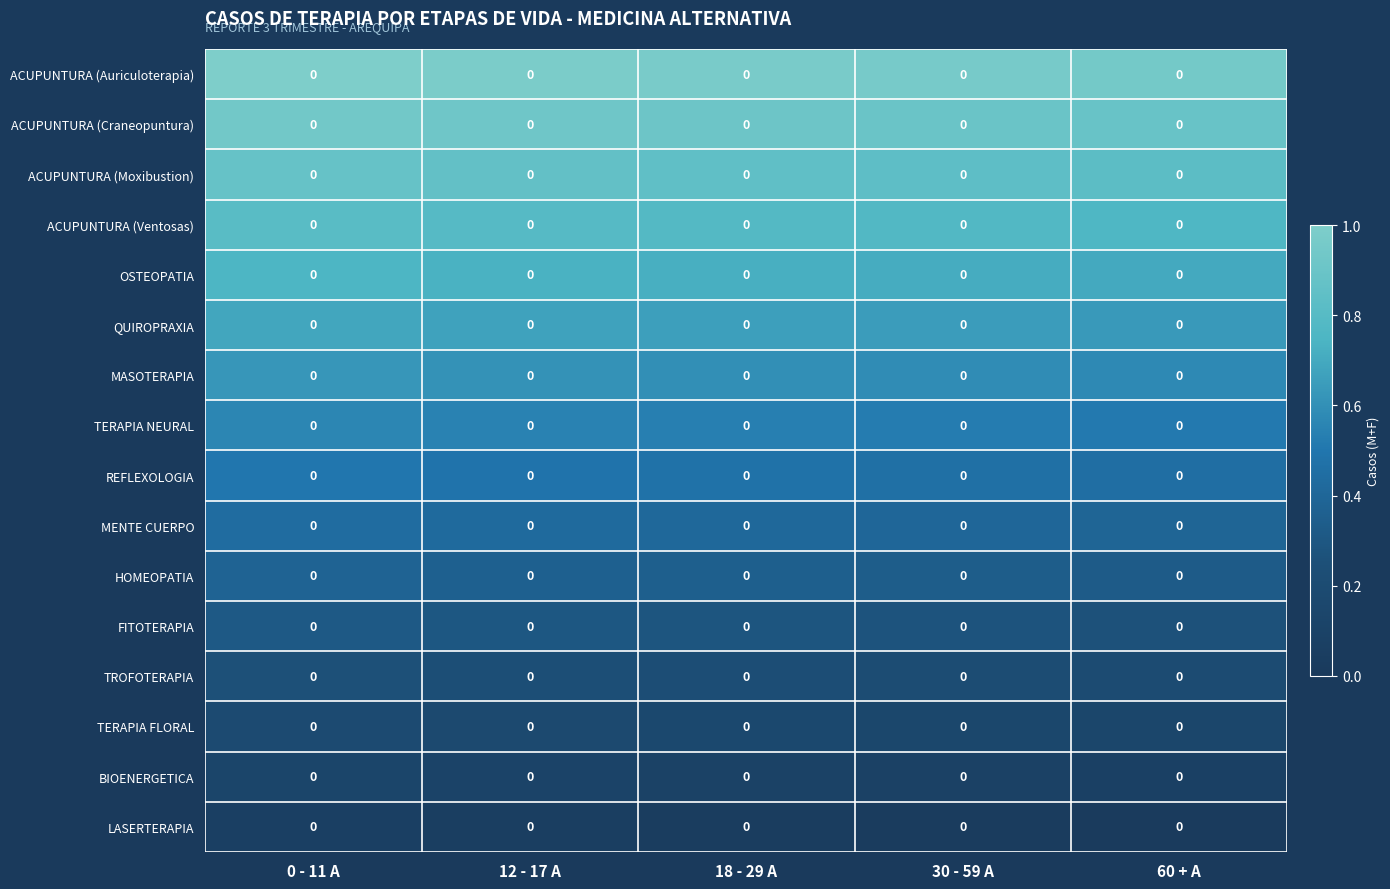

What is the difference between the highest and lowest values at 60 + A?

0.9